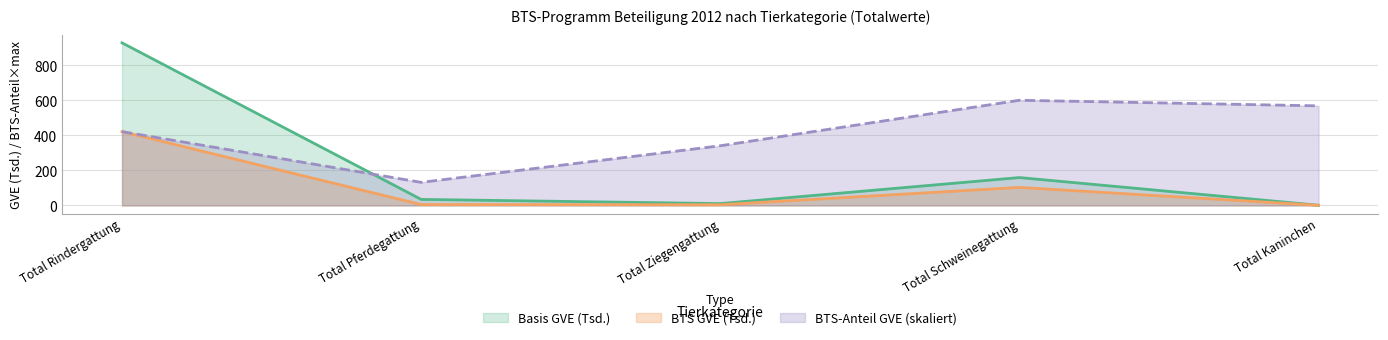

At which category is the sum across all series the highest?

Total Rindergattung